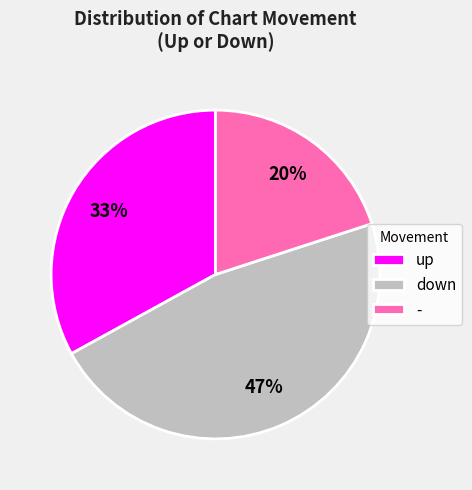

Is - the majority of the pie?

No